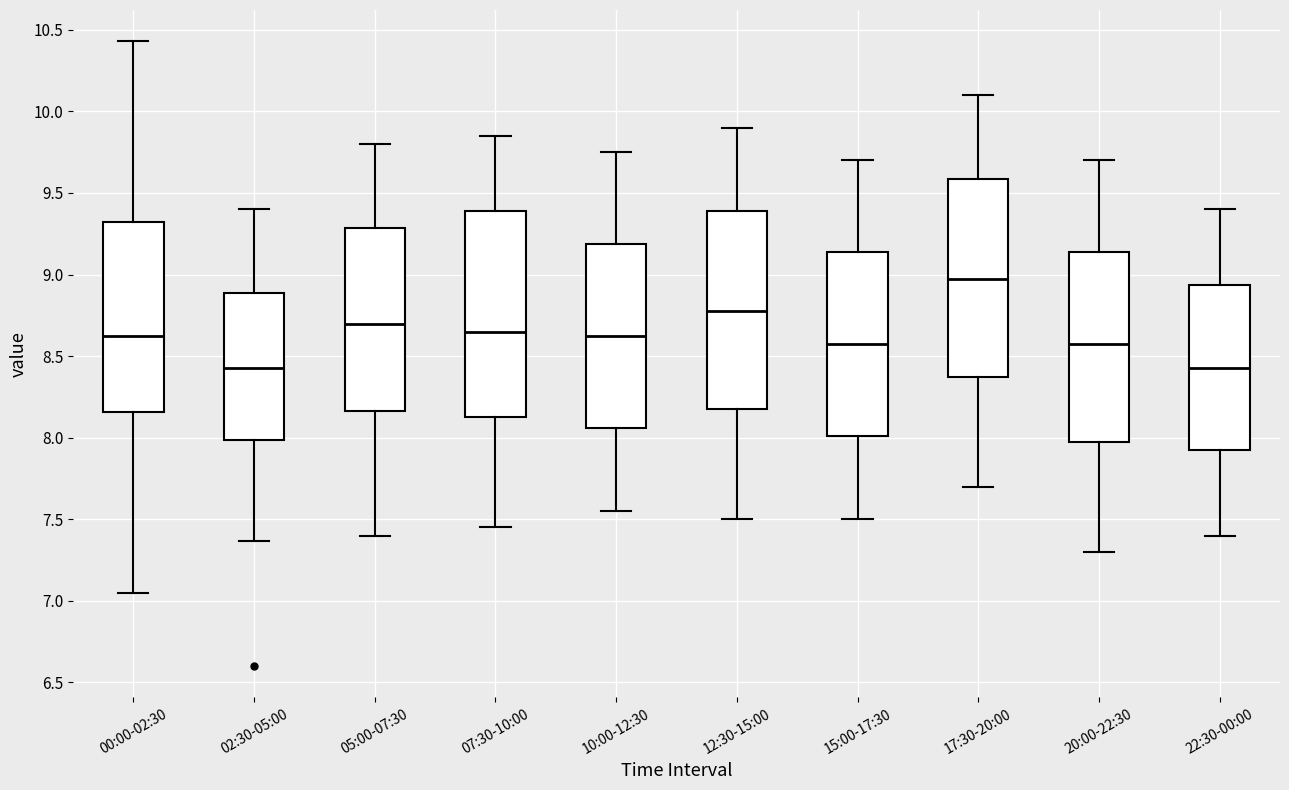

Reading left to right, read every box against the y-axis: the position of its median line, the range the box covers, and the ends of its whiskers. The values are not printed on the chart, so give them approximately, as read against the axis.

00:00-02:30: median 8.65, box 8.15 to 9.35, whiskers 7.05 to 10.45
02:30-05:00: median 8.45, box 8.00 to 8.90, whiskers 7.35 to 9.40
05:00-07:30: median 8.70, box 8.15 to 9.30, whiskers 7.40 to 9.80
07:30-10:00: median 8.65, box 8.15 to 9.40, whiskers 7.45 to 9.85
10:00-12:30: median 8.65, box 8.05 to 9.20, whiskers 7.55 to 9.75
12:30-15:00: median 8.80, box 8.20 to 9.40, whiskers 7.50 to 9.90
15:00-17:30: median 8.60, box 8.00 to 9.15, whiskers 7.50 to 9.70
17:30-20:00: median 9.00, box 8.40 to 9.60, whiskers 7.70 to 10.10
20:00-22:30: median 8.60, box 8.00 to 9.15, whiskers 7.30 to 9.70
22:30-00:00: median 8.45, box 7.95 to 8.95, whiskers 7.40 to 9.40